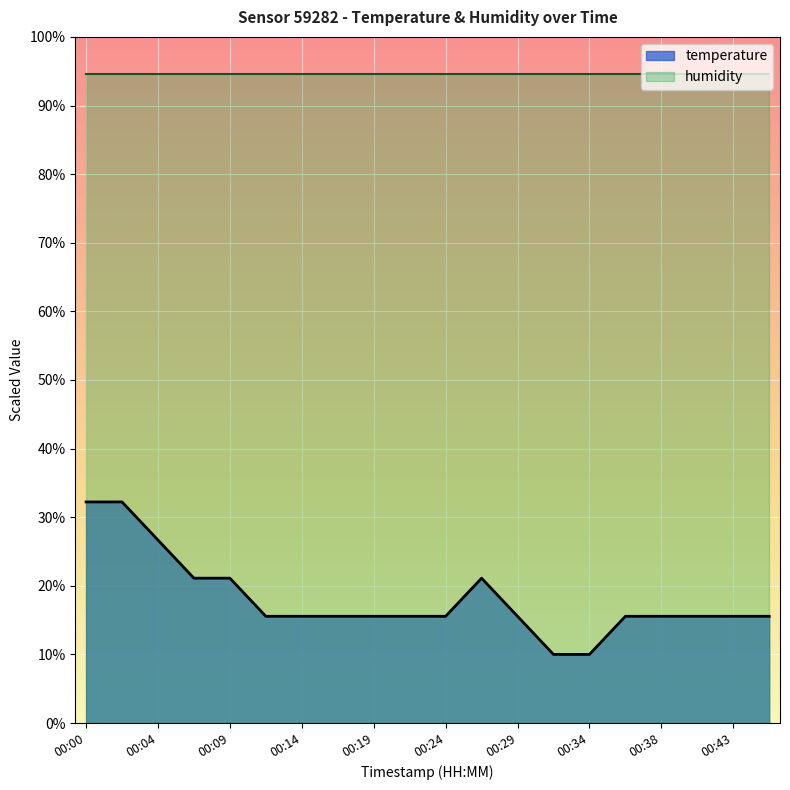

What is the value of the 9th point from the left?

15.6